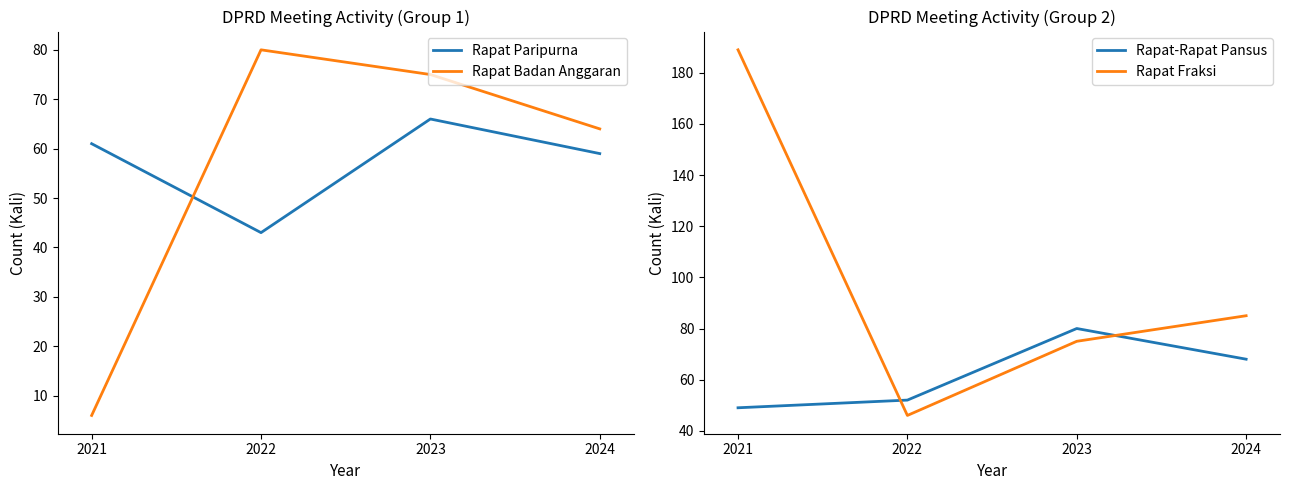

At 2024, list the series in order from largest to smallest.

Rapat Fraksi, Rapat-Rapat Pansus, Rapat Badan Anggaran, Rapat Paripurna